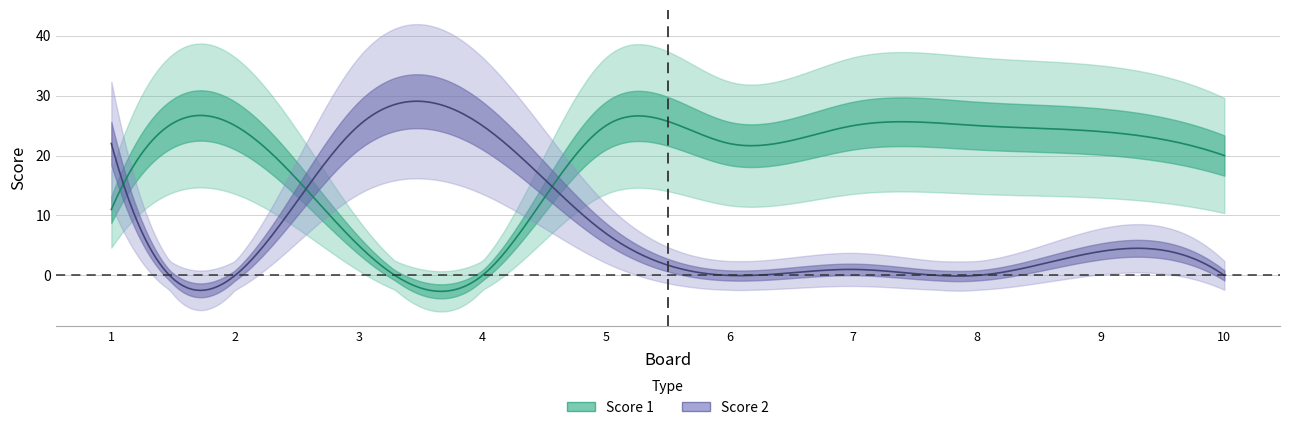

At which label is Score 2 closest to 12?

5